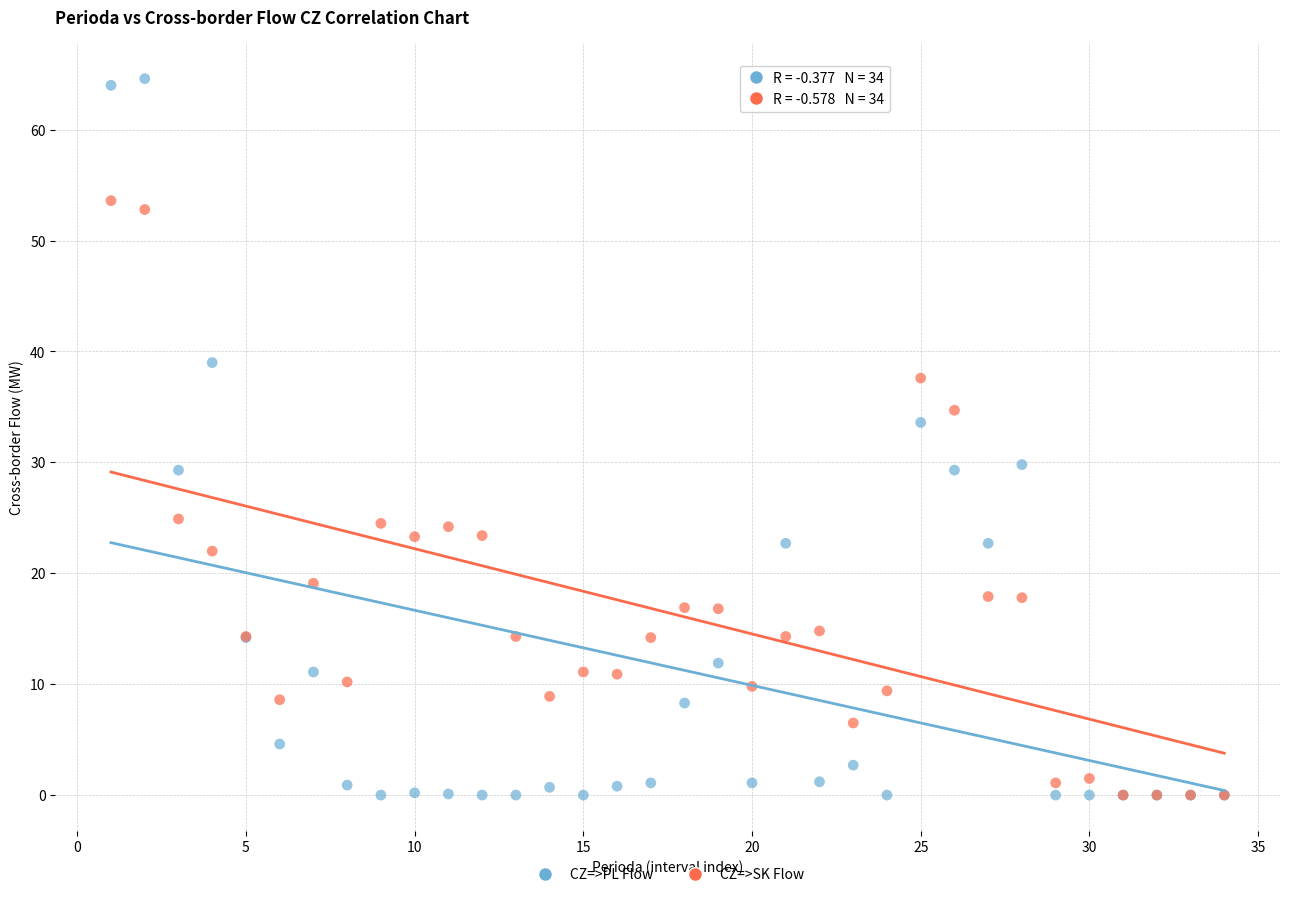

What are all the series names shown in the legend?

CZ=>PL Flow, CZ=>SK Flow